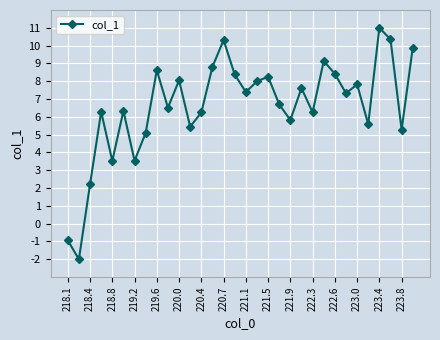

What is the minimum value shown in the chart?

-2.0